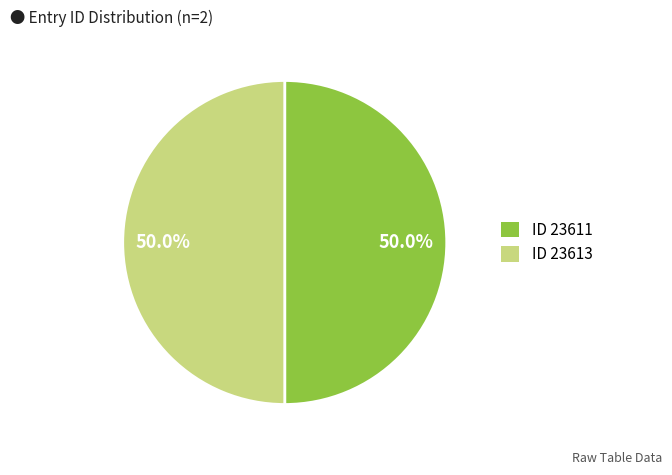

How many segments does this pie chart have?

2